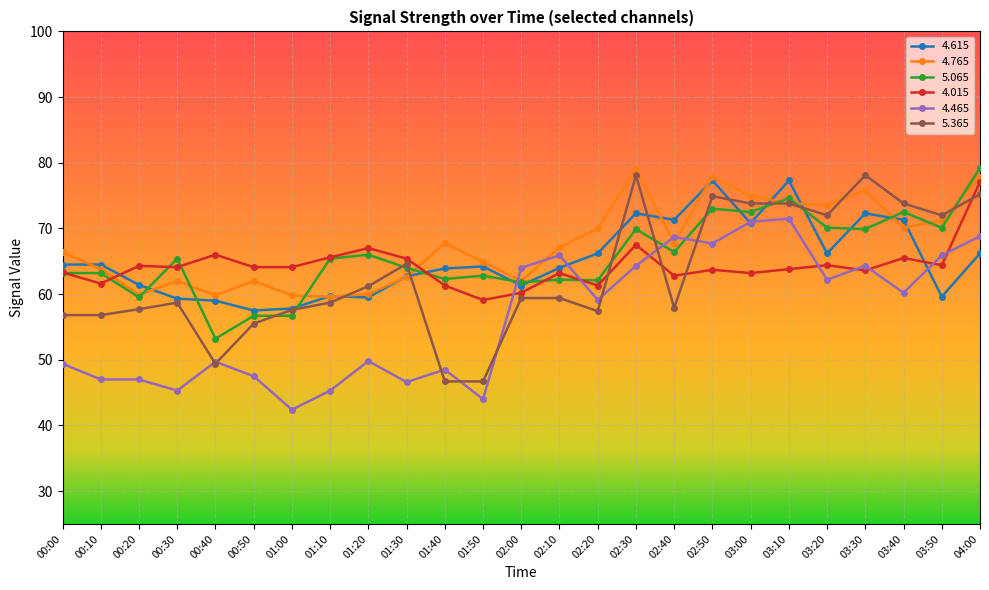

Read the 4.465 value at 03:00.

71.0